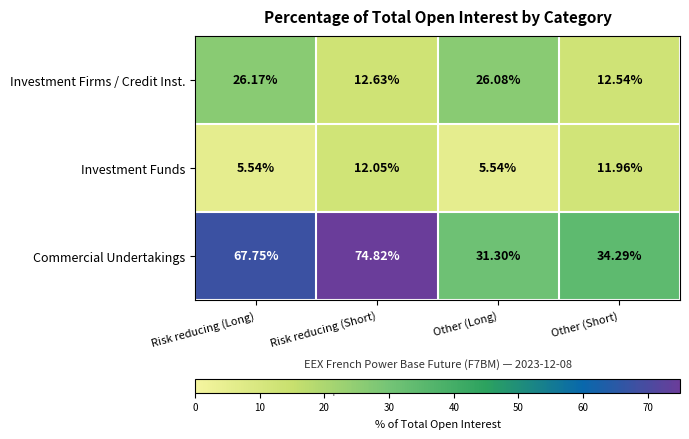

At which category is the sum across all series the highest?

Risk reducing (Short)